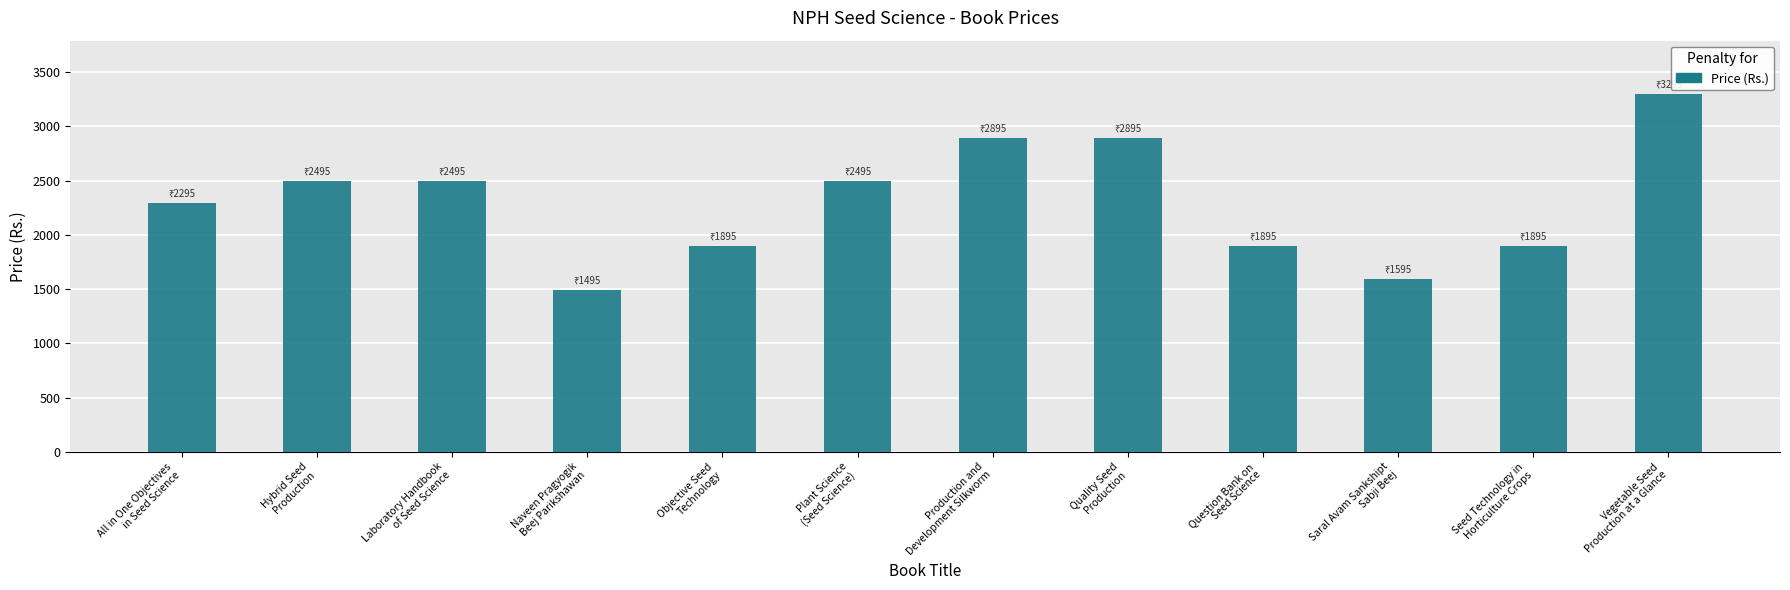

The value at Production and
Development Silkworm is 4200. True or false?

False